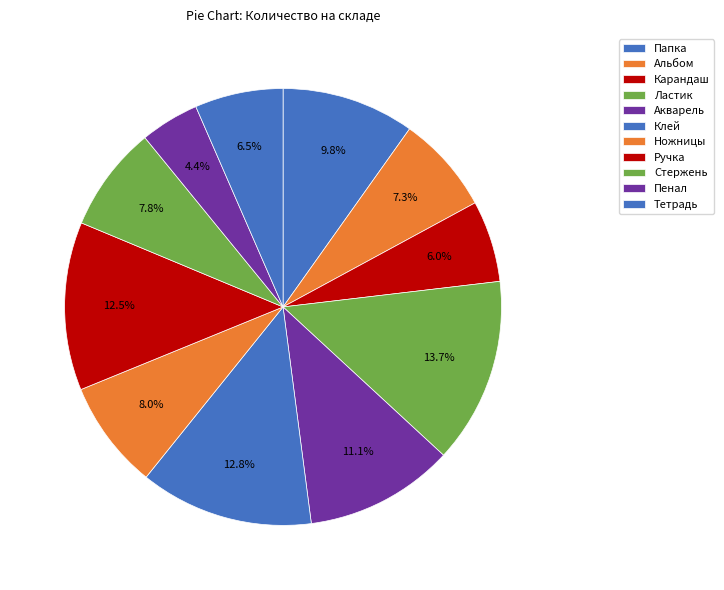

Is there a majority slice in this chart?

No